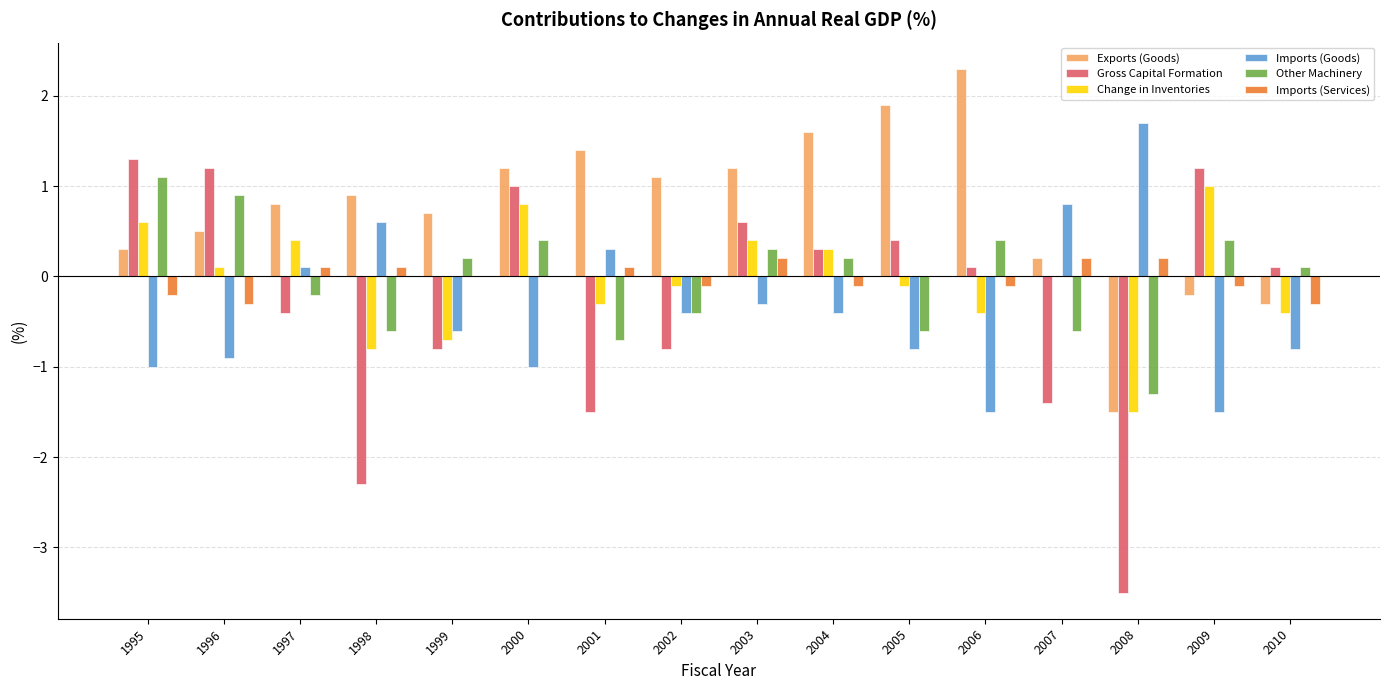

Which series has the largest total across all categories?

Exports (Goods)